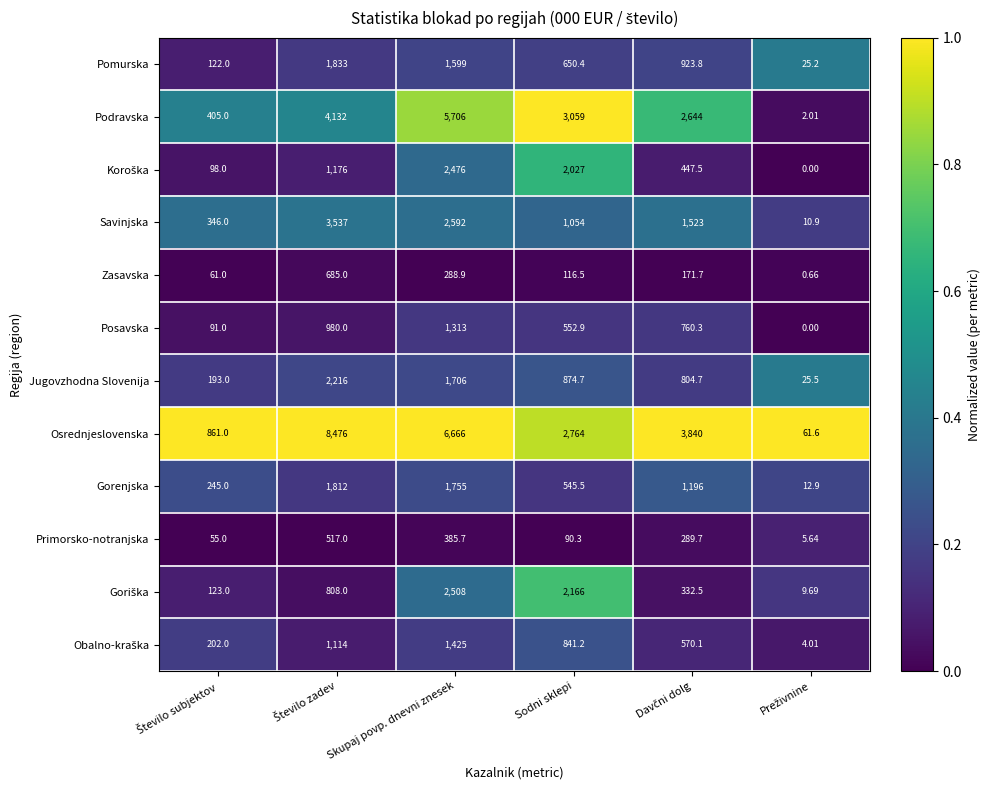

How many categories are shown in the chart?

6